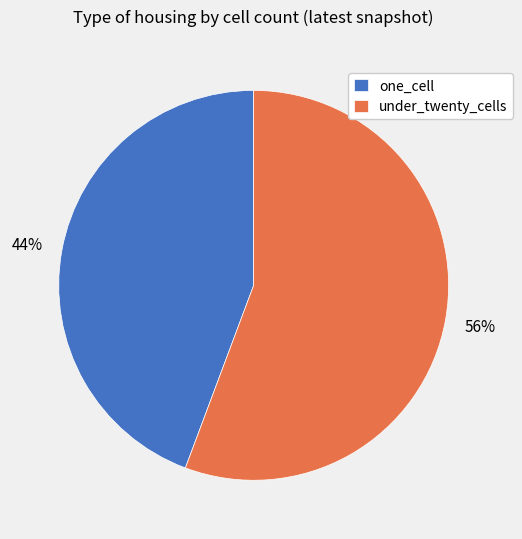

Do one_cell and under_twenty_cells together represent more than half of the pie?

Yes